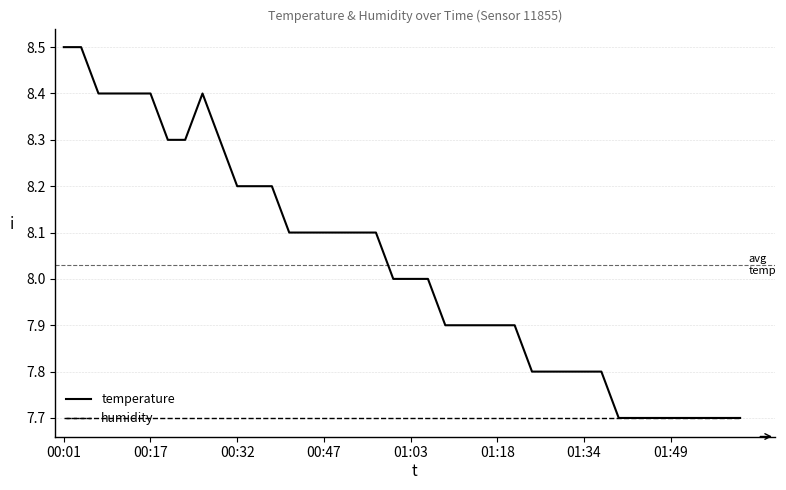

Which series has the largest range (max minus min)?

temperature